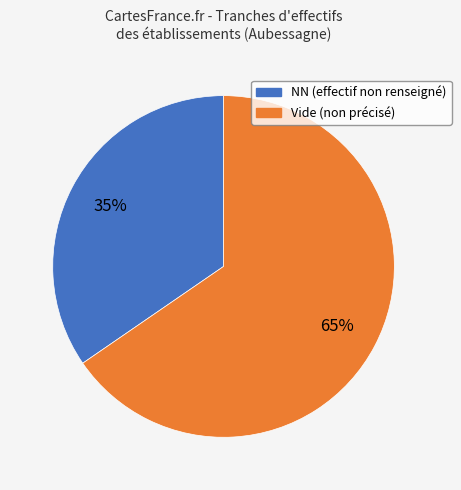

How many slices are in this pie chart?

2